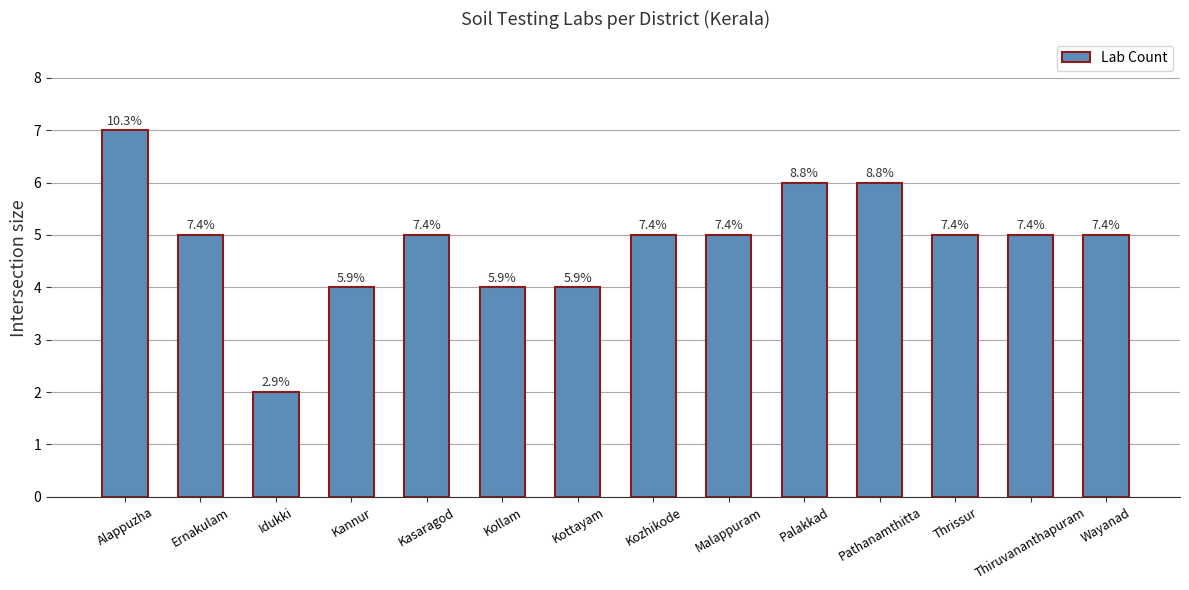

What is the ratio of the value at Thiruvananthapuram to the value at Ernakulam?

1.0